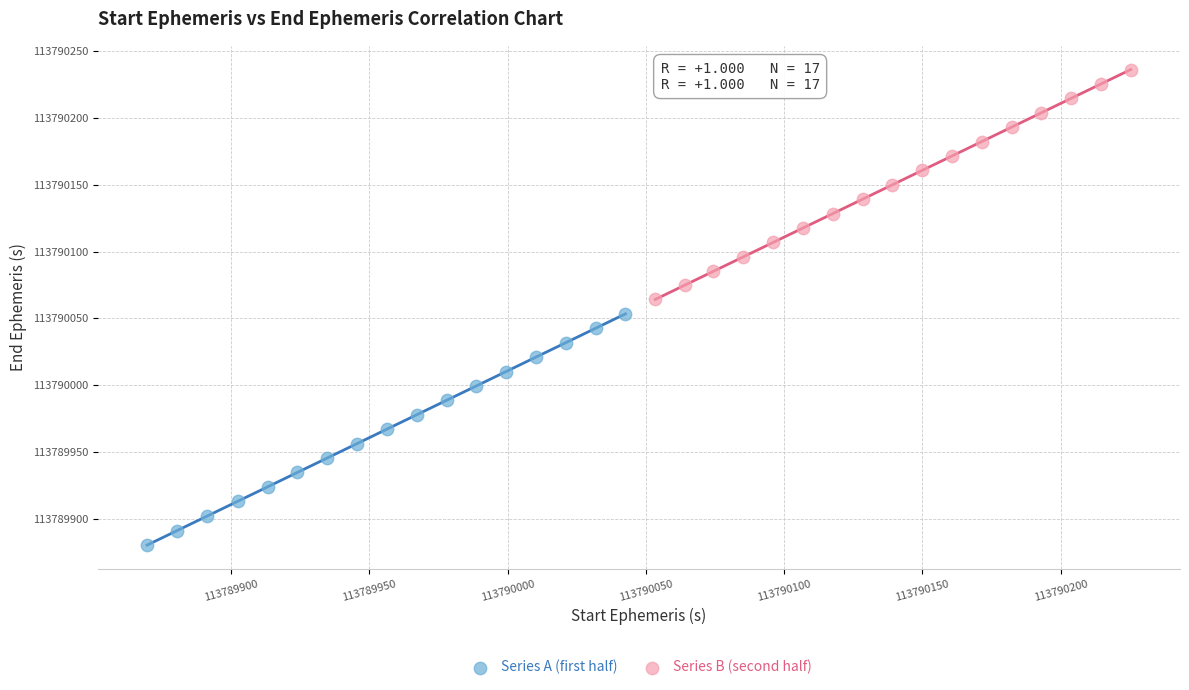

Which series contains the lowest Y value?

Series A (first half)